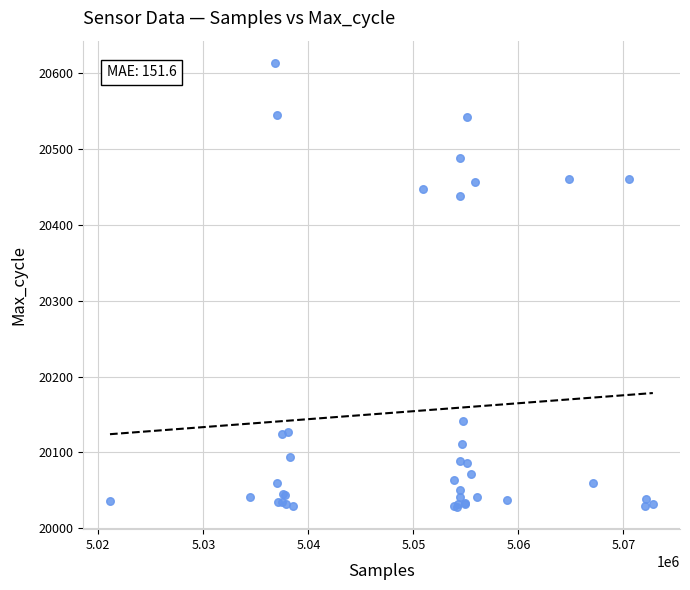

What Y value in the scatter plot is closest to 20321?

20438